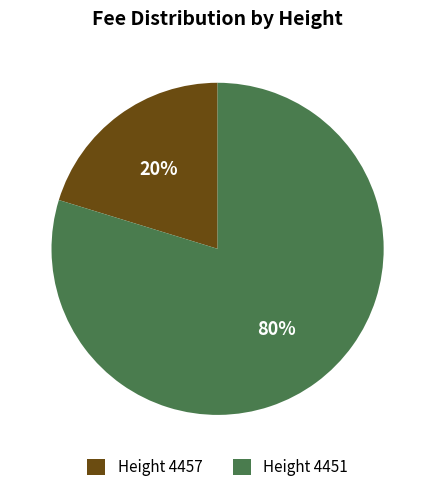

Is it true that Height 4451 is 70% of the pie?

False